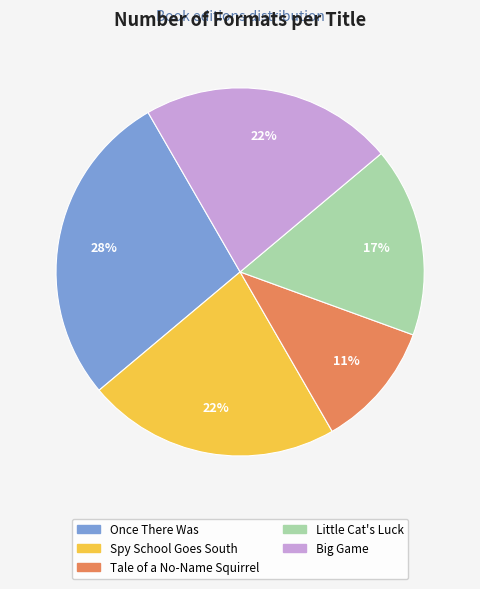

Is there a majority slice in this chart?

No